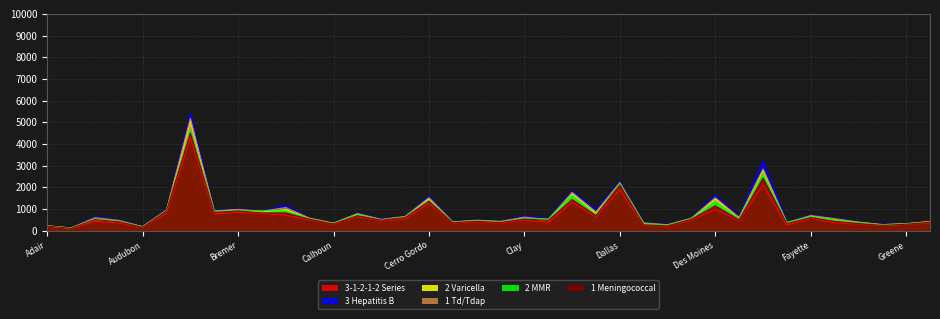

What value does the 2 Varicella series have at Franklin, to the nearest 10?

390